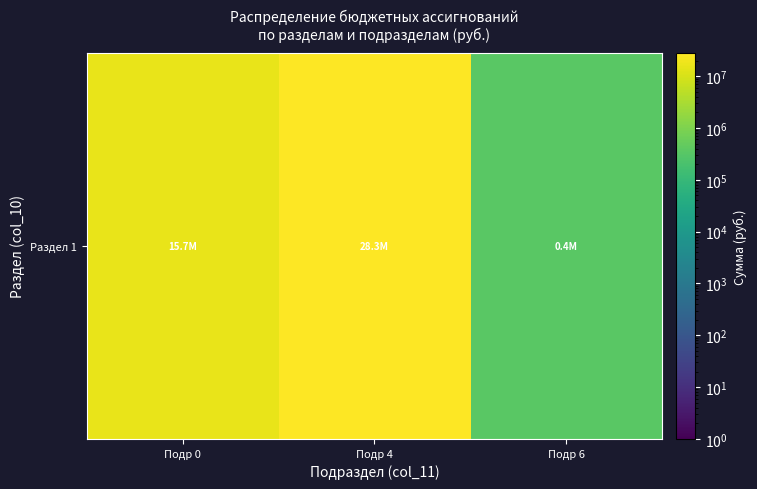

At which label is the value closest to 14329617?

Подр 0